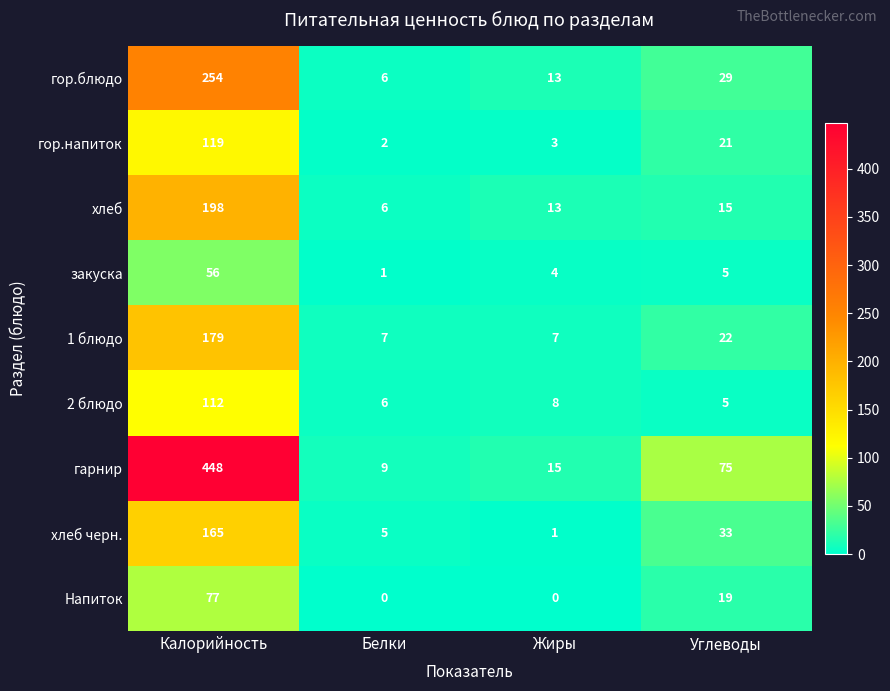

Read the хлеб черн. value at Белки.

5